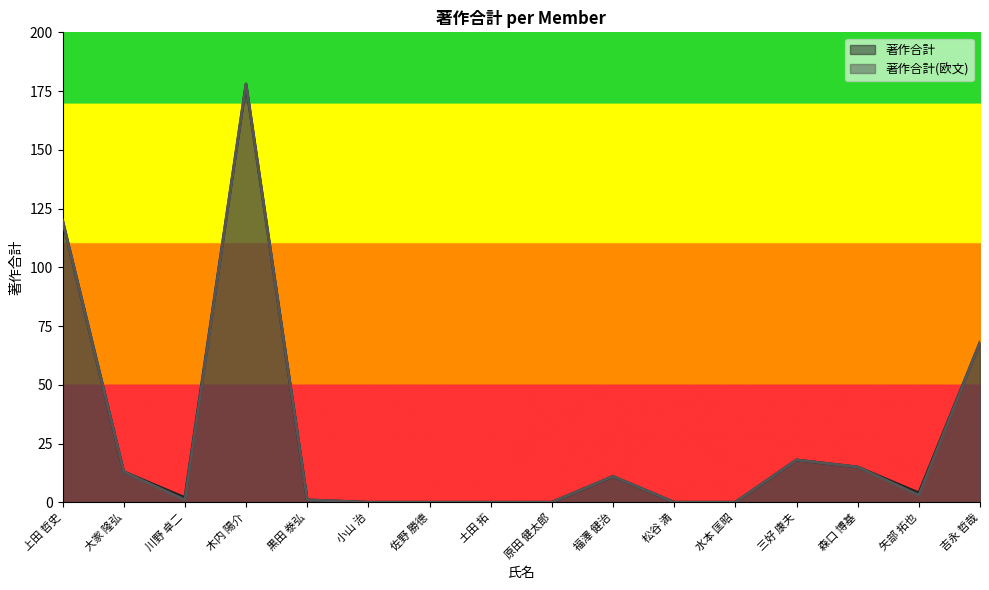

At which category does 著作合計 reach its first local peak?

木内 陽介